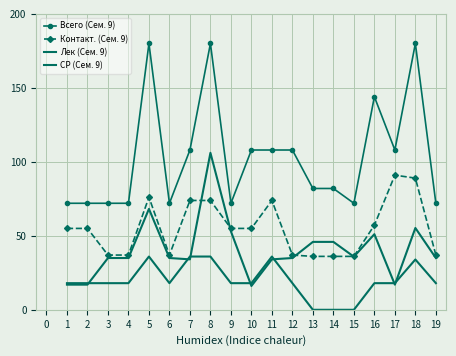

Which series has the largest total across all categories?

Всего (Сем. 9)